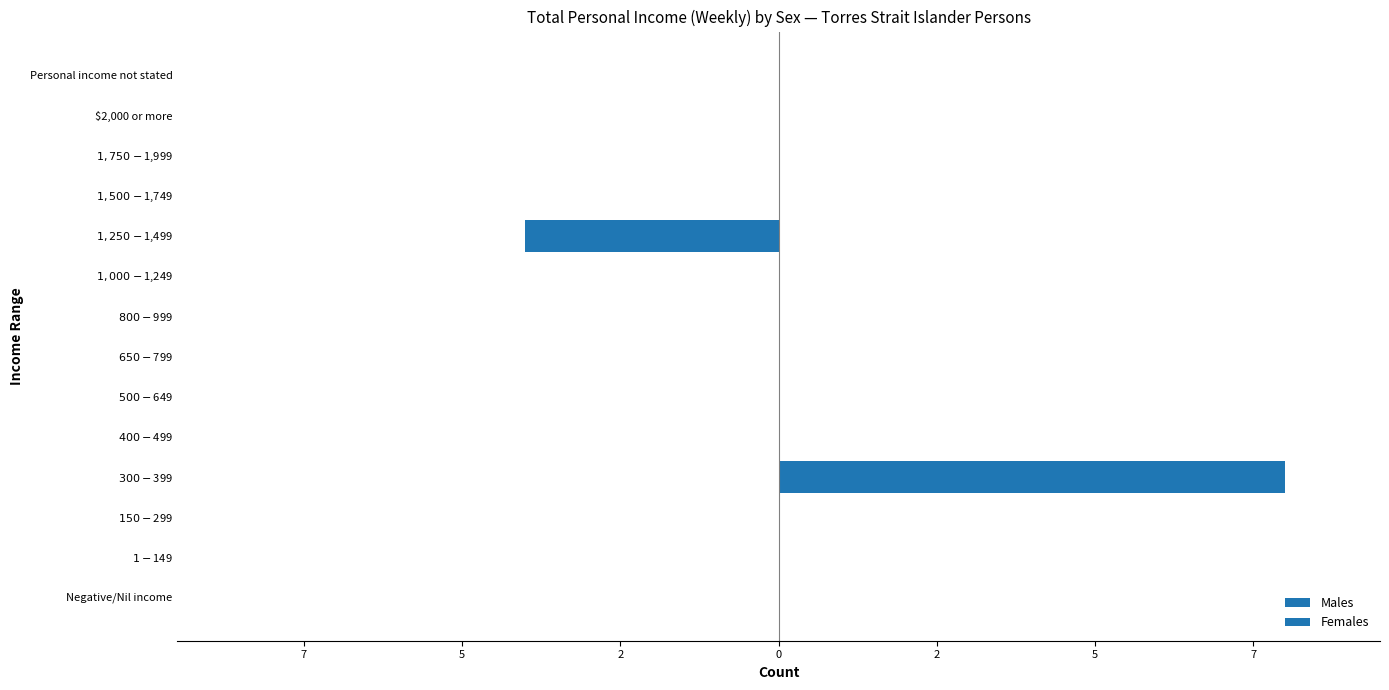

What is the difference between the highest and lowest values at 9?

4